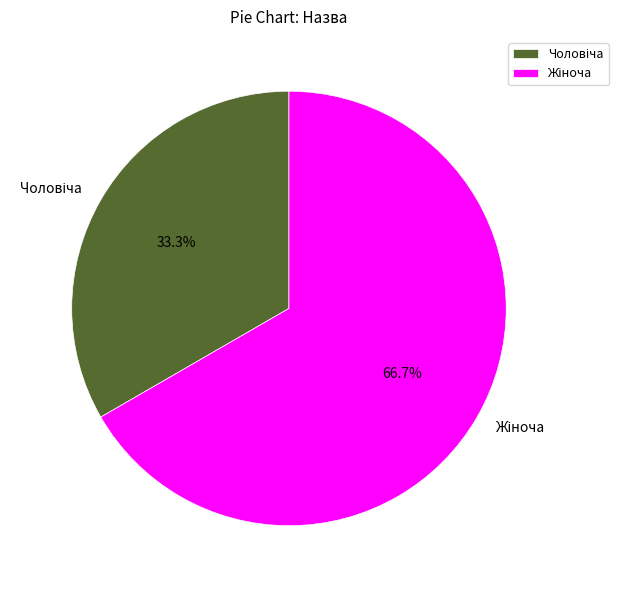

How many slices are in this pie chart?

2